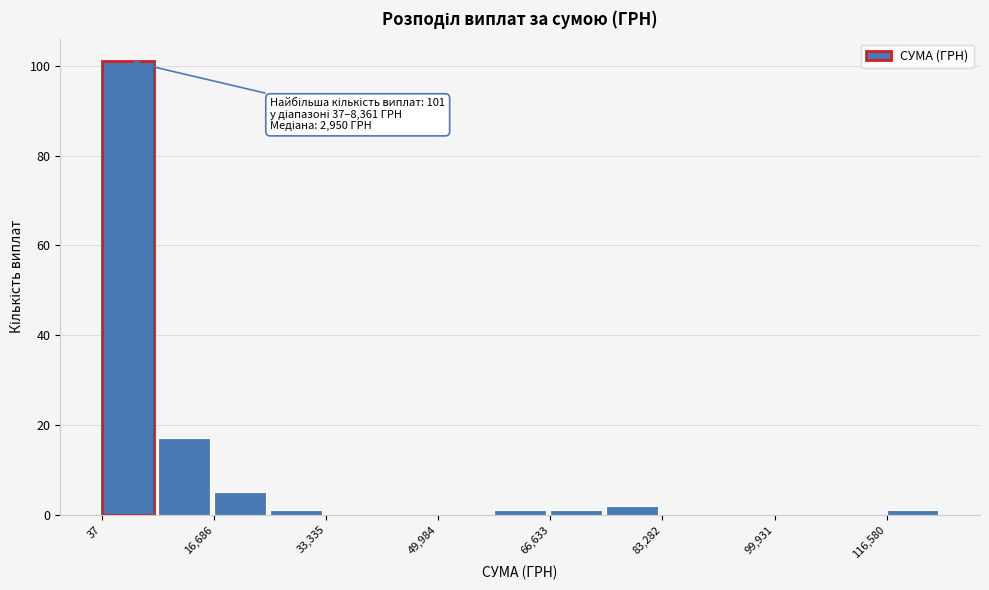

Over which range of the x-axis is the bar tallest?

0 to 8000